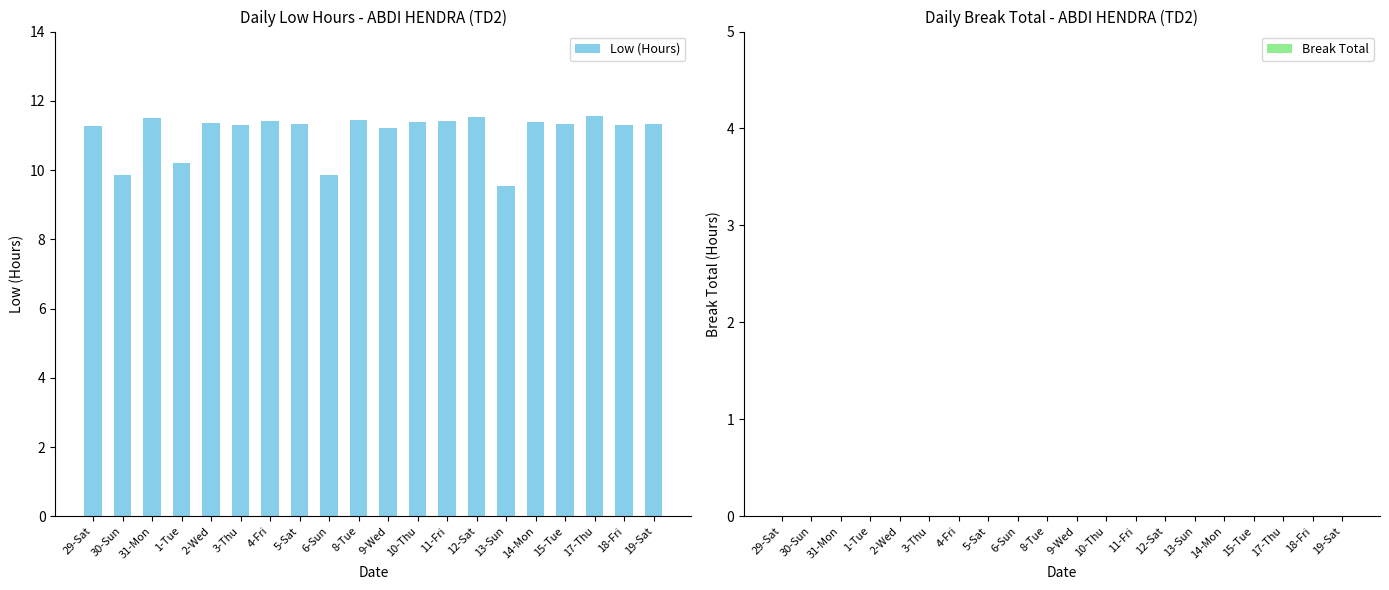

At which label does the data first exceed 11?

29-Sat